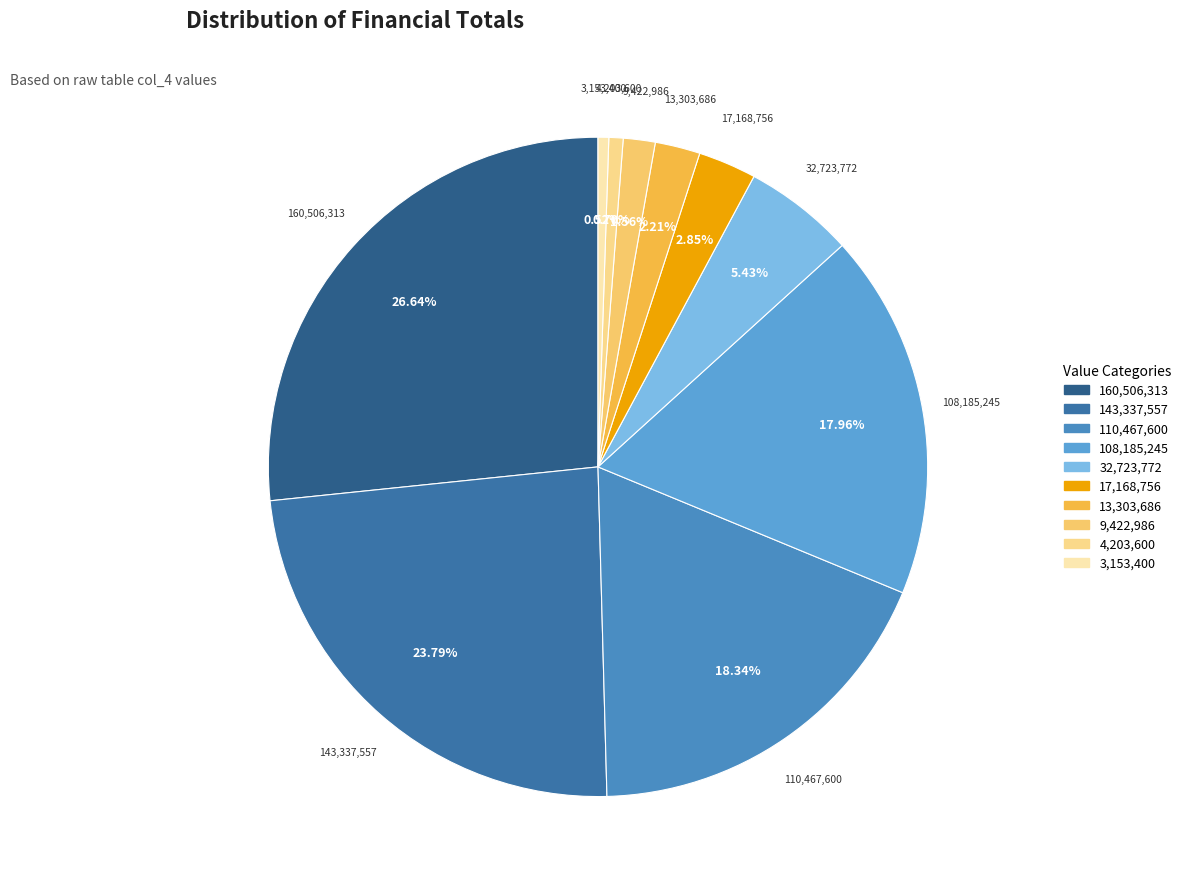

Rank the categories by value from lowest to highest.

3153400, 4203600, 9422986, 13303686, 17168756, 32723772, 108185245, 110467600, 143337557, 160506313